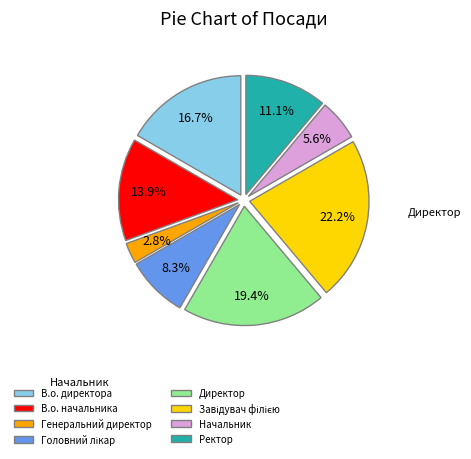

What is the smallest slice in the pie chart?

Генеральний директор